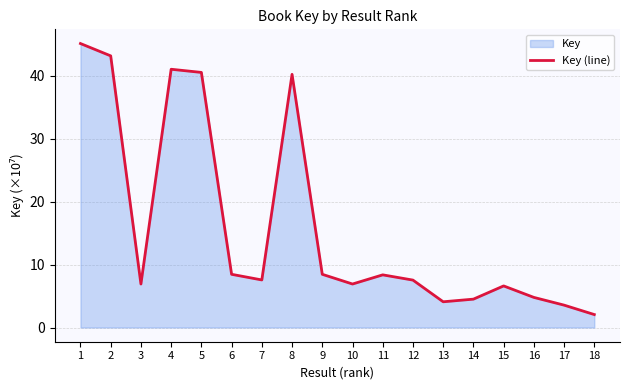

Reading left to right, transcribe all the data shown in this chart.

45.2	43.2	6.9	41.1	40.6	8.5	7.6	40.3	8.5	6.9	8.4	7.5	4.1	4.5	6.6	4.8	3.6	2.1